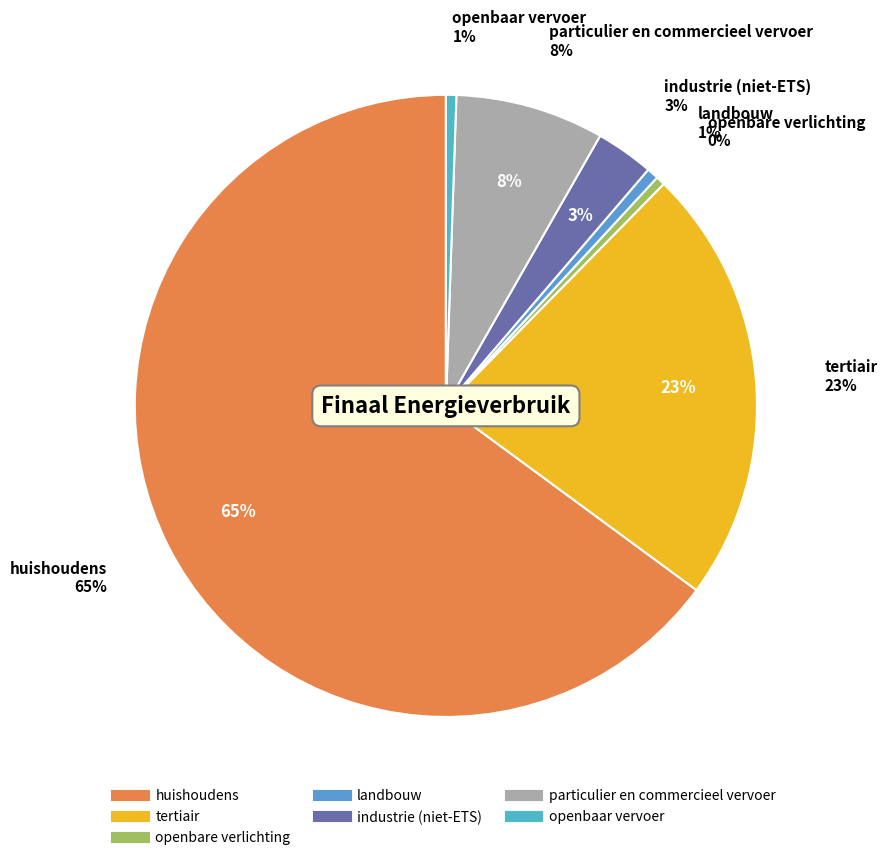

How many slices are in this pie chart?

7